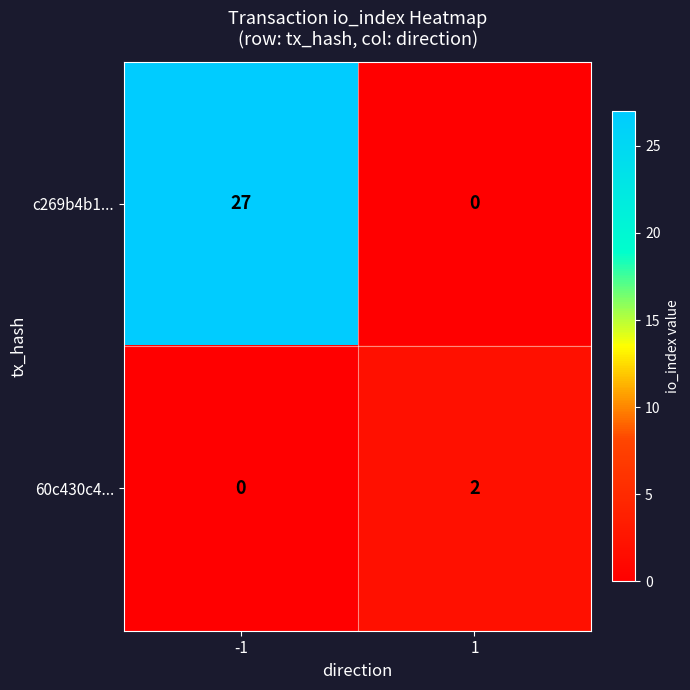

True or false: 60c430c4... has a value of 0 at -1.

True